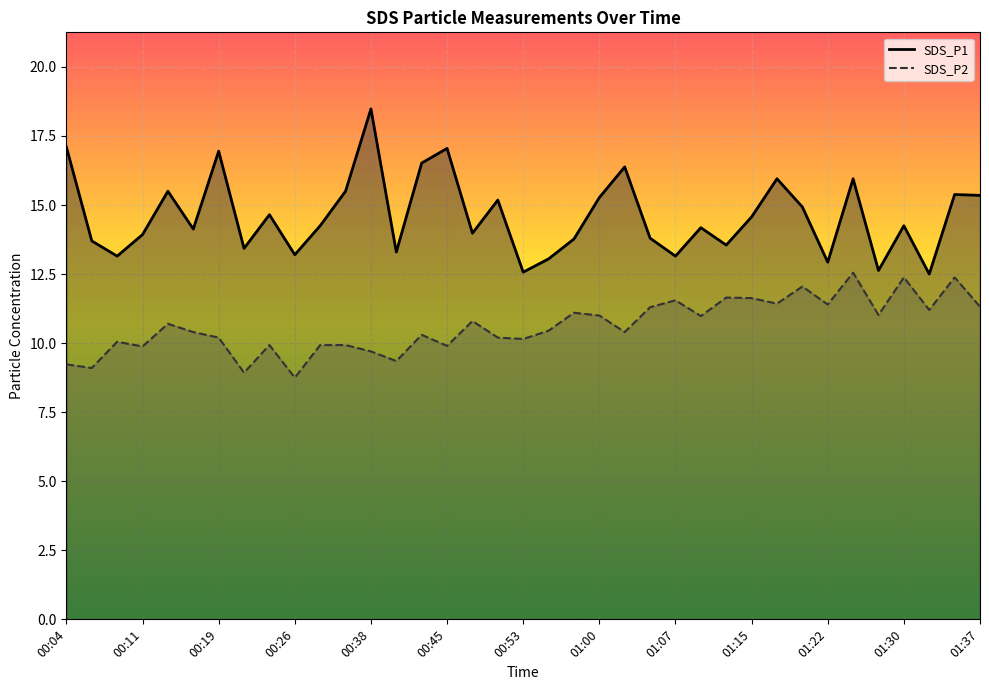

How many values in the SDS_P2 series exceed 10?

26